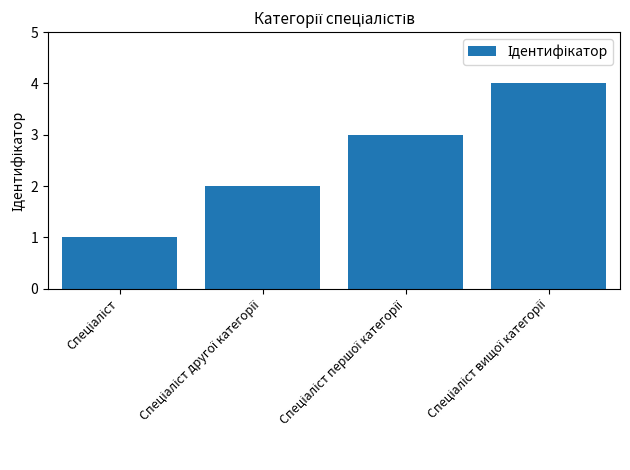

What is the greatest value displayed?

4